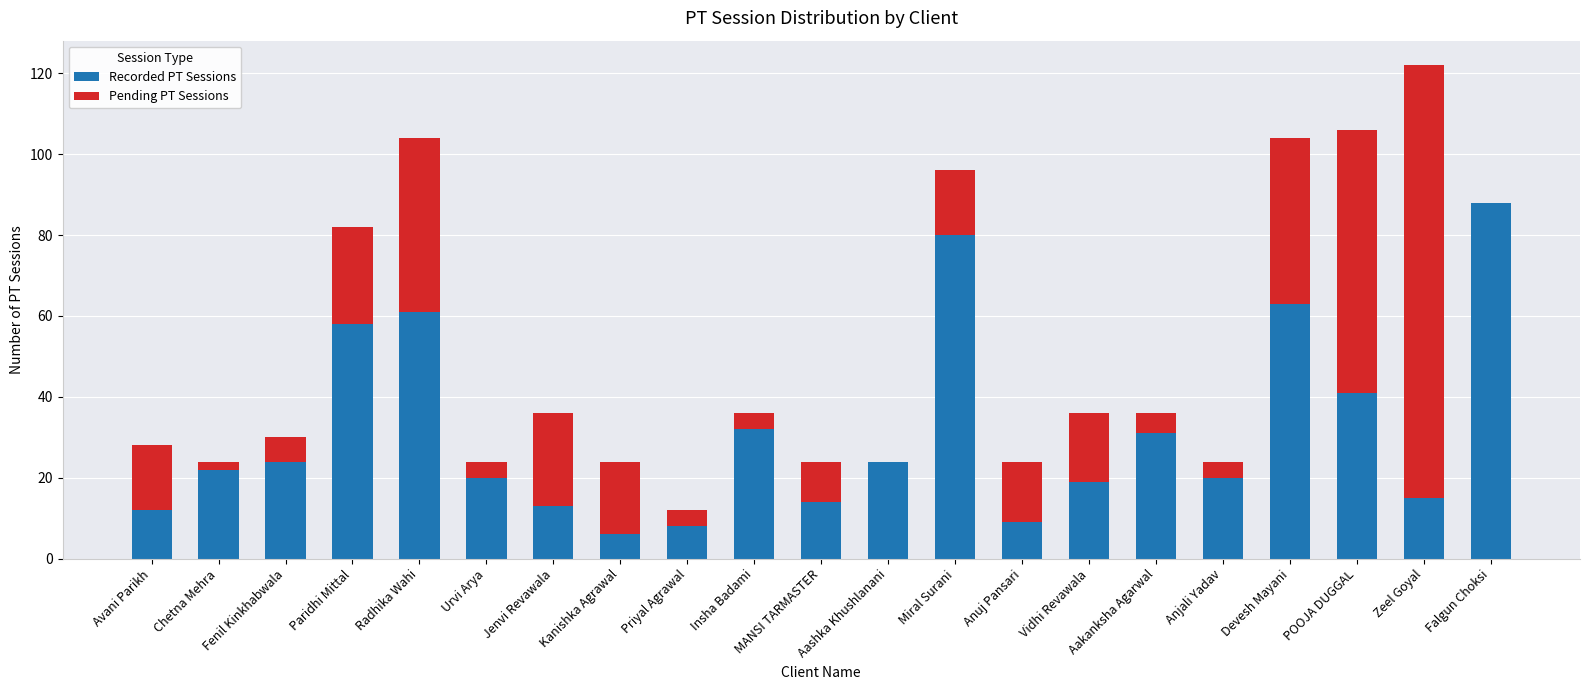

At which label is Recorded PT Sessions closest to 47?

POOJA DUGGAL